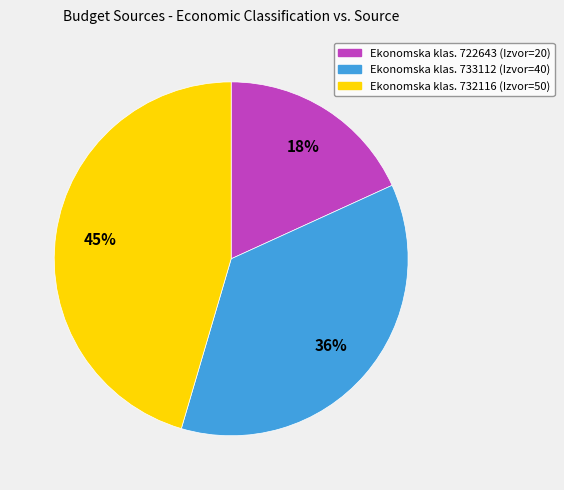

To the nearest percent, what is the difference between the largest and smallest slice percentages?

27%